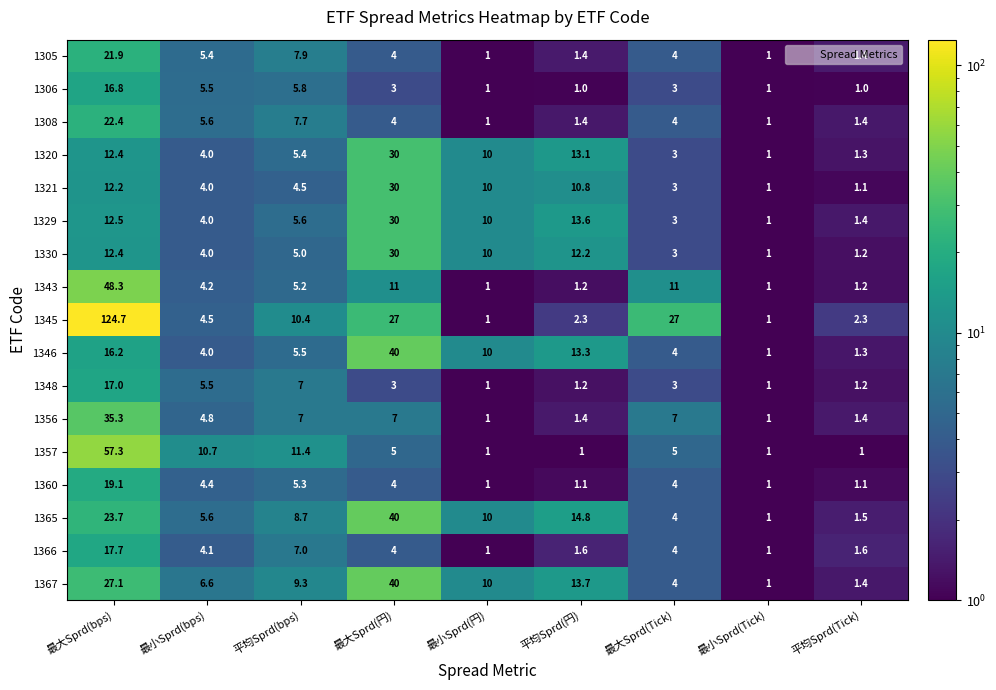

What is the lowest value of the 1305 series?

1.0